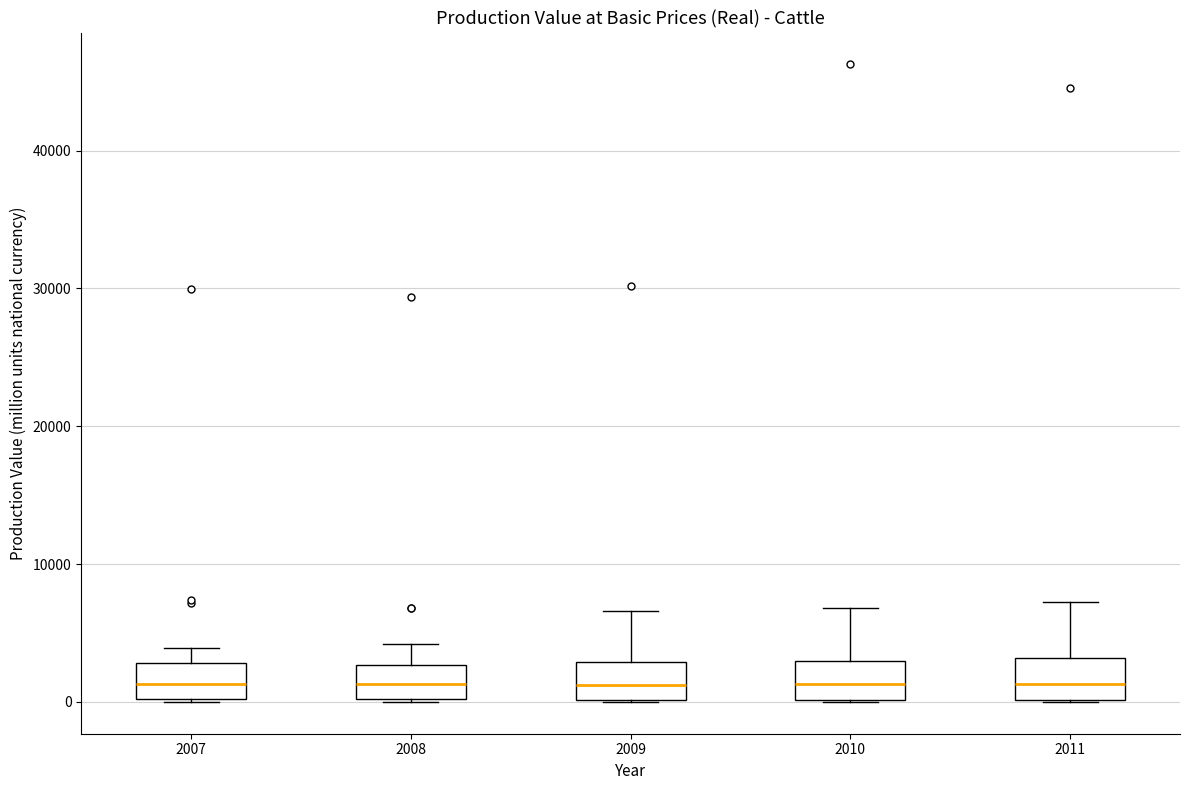

Where does the upper whisker of the box at x = 2007 end on the y-axis? The values are not printed on the chart, so give them approximately, as read against the axis.

4000